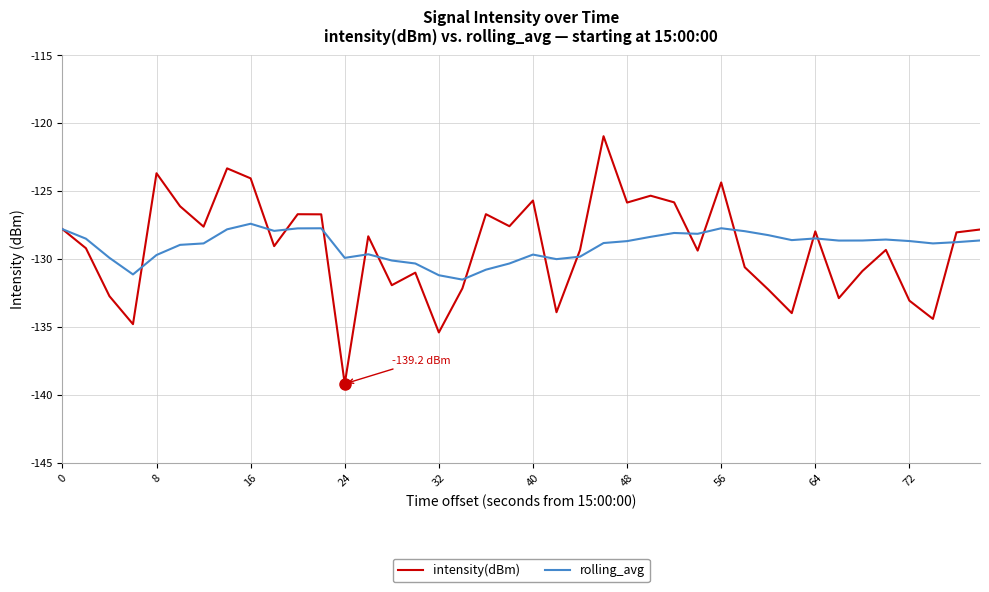

What is the average value of the intensity(dBm) series?

-129.1